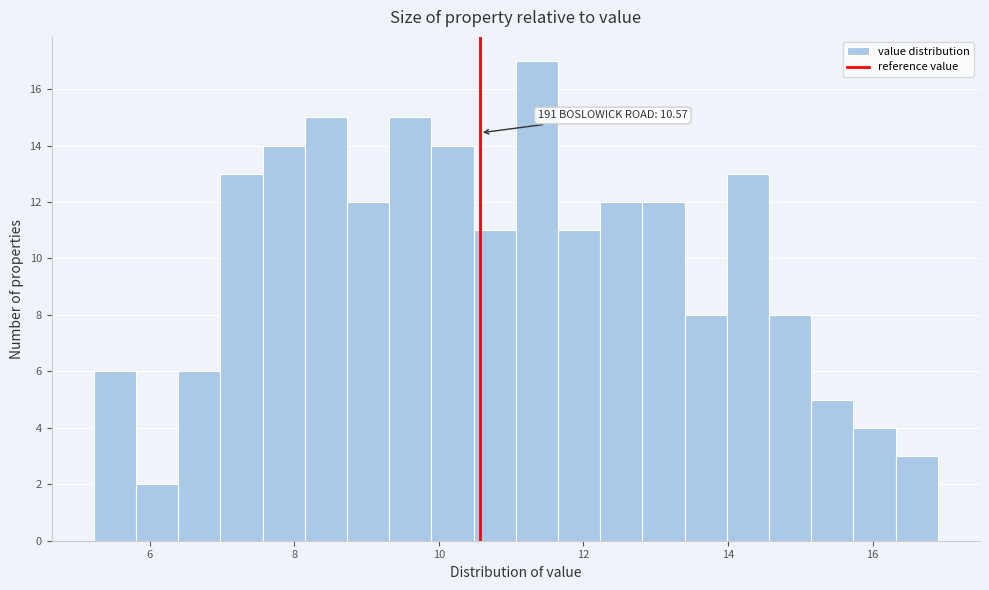

Read against the x-axis, roughly where is the centre of the tallest bar?

11.4